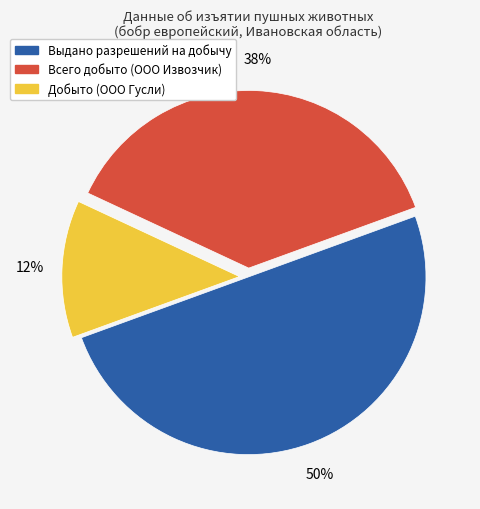

To the nearest percent, what is the average slice percentage?

33%